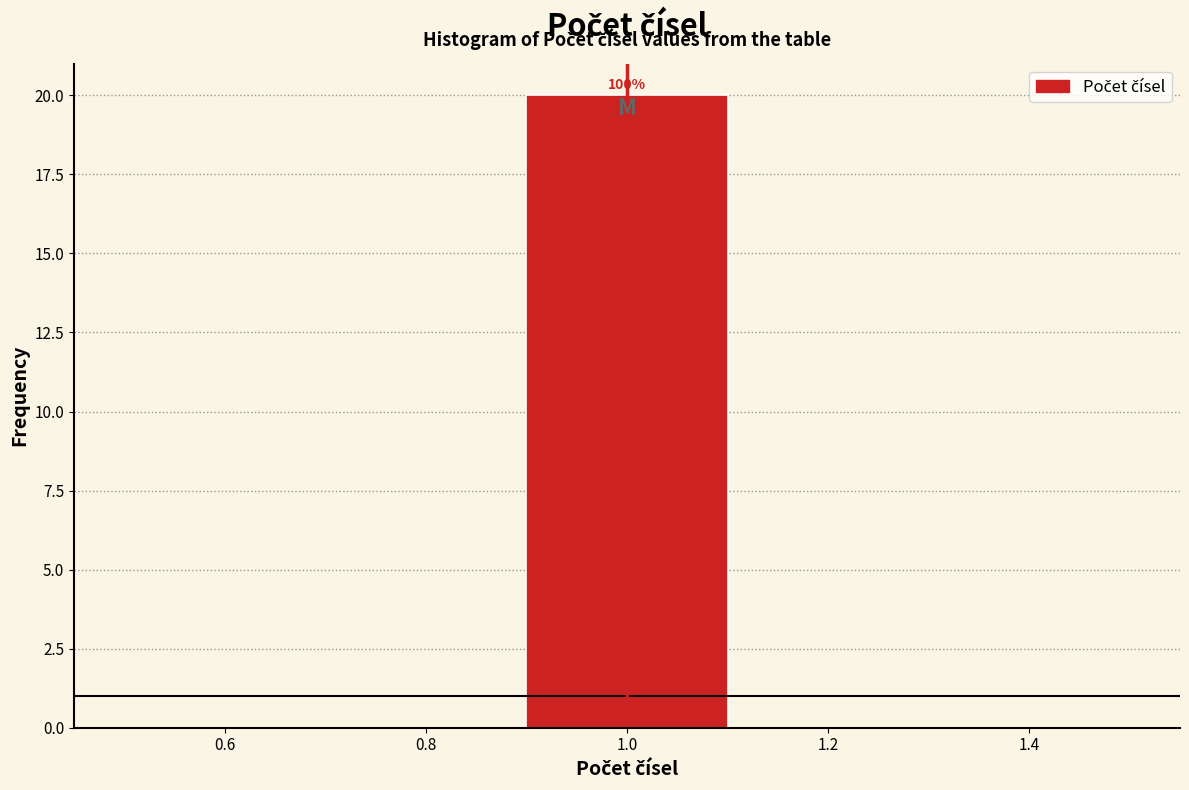

Which range on the x-axis has the tallest bar?

0.9 to 1.1